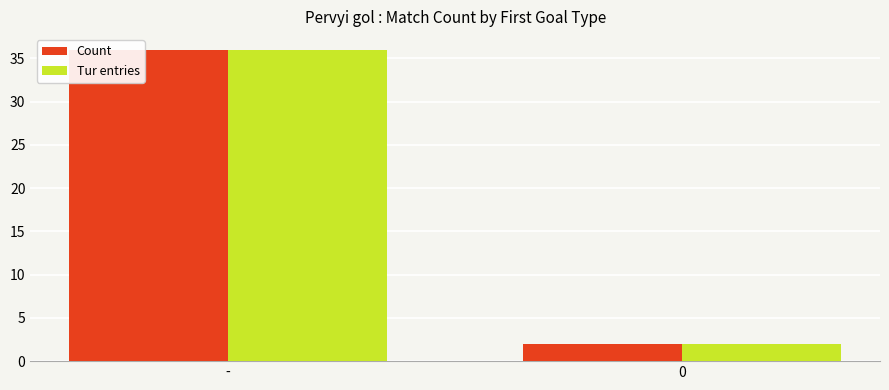

How many bars are there in total?

4